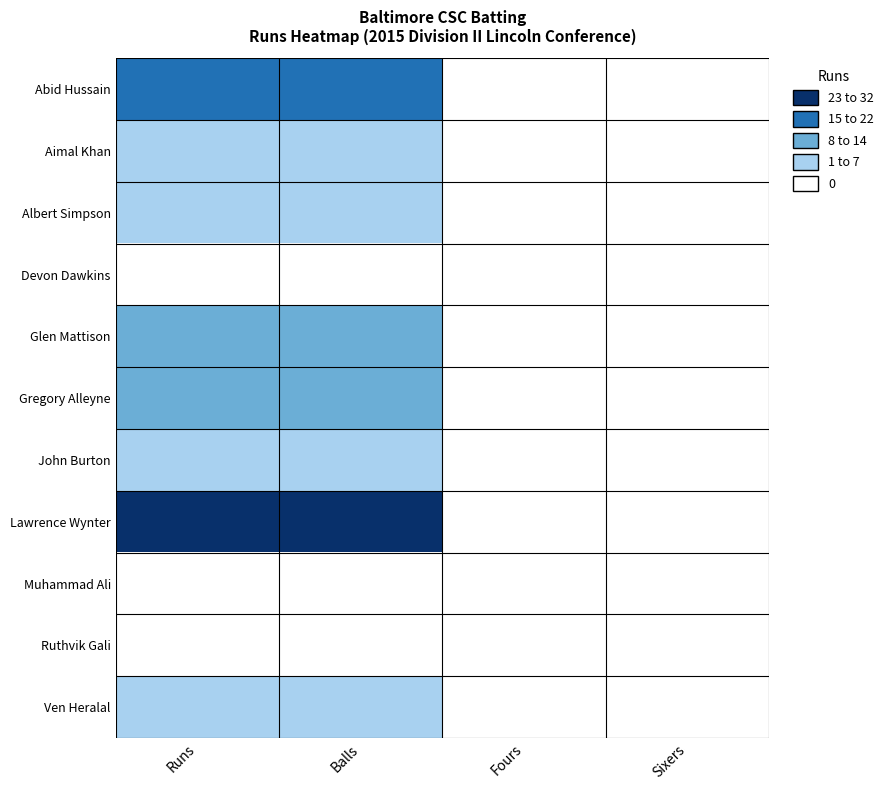

Which label corresponds to the smallest value in the chart?

Fours